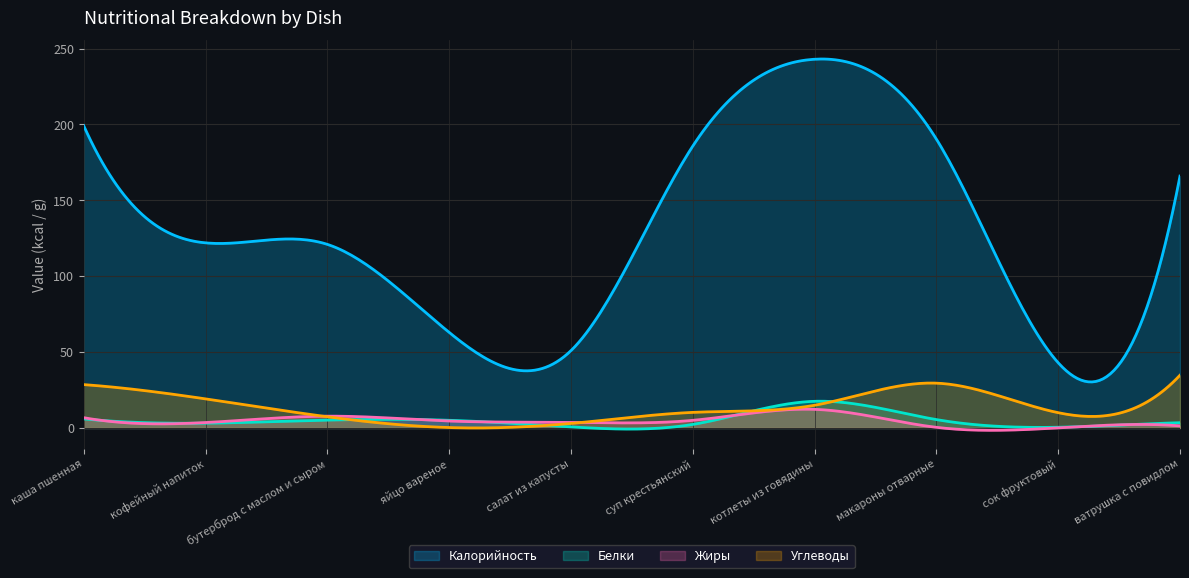

At which label does Белки first exceed 5?

каша пшенная